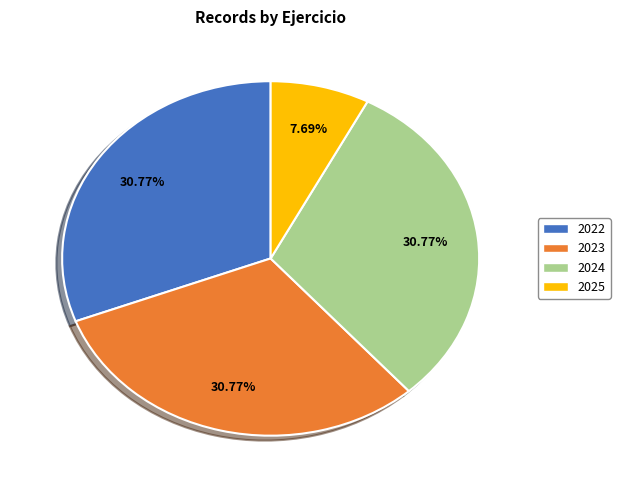

To the nearest percent, what is the difference between the largest and smallest slice percentages?

23%